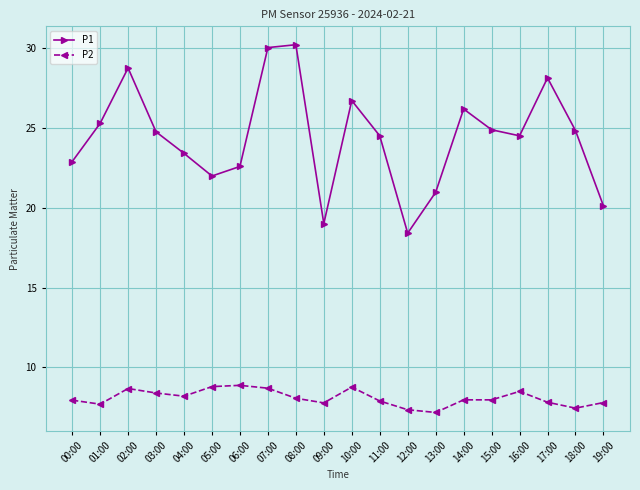

What is the label of the 13th point from the left?

12:00